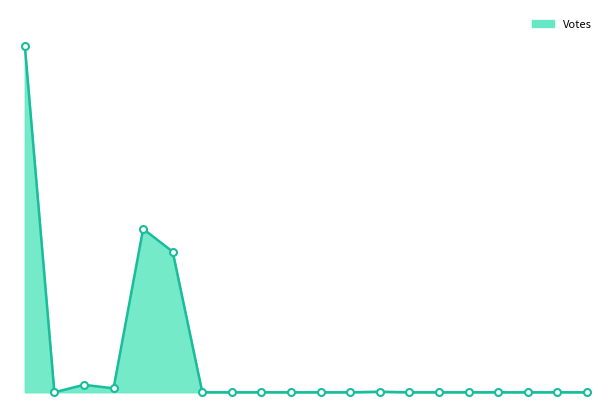

Is this an area chart (filled region under the line)?

Yes